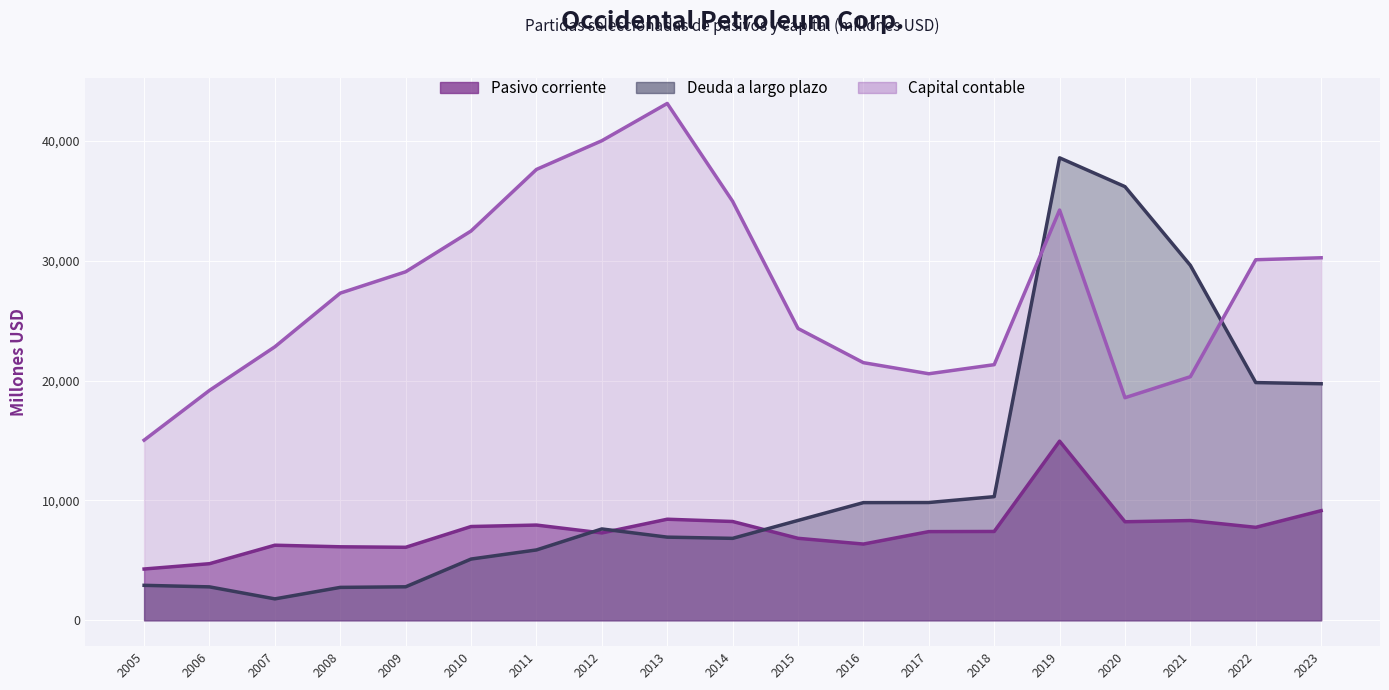

At which category does the chart reach its peak across all series?

2013